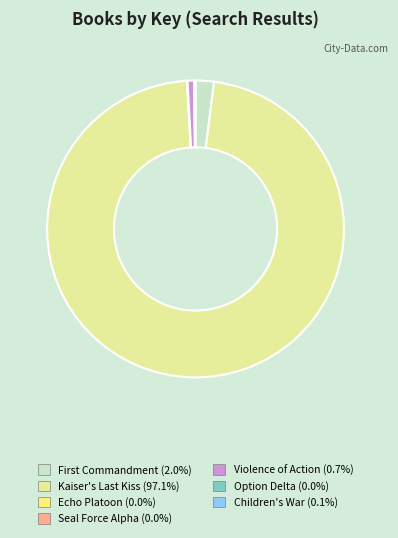

What is the largest slice in the pie chart?

Kaiser's Last Kiss